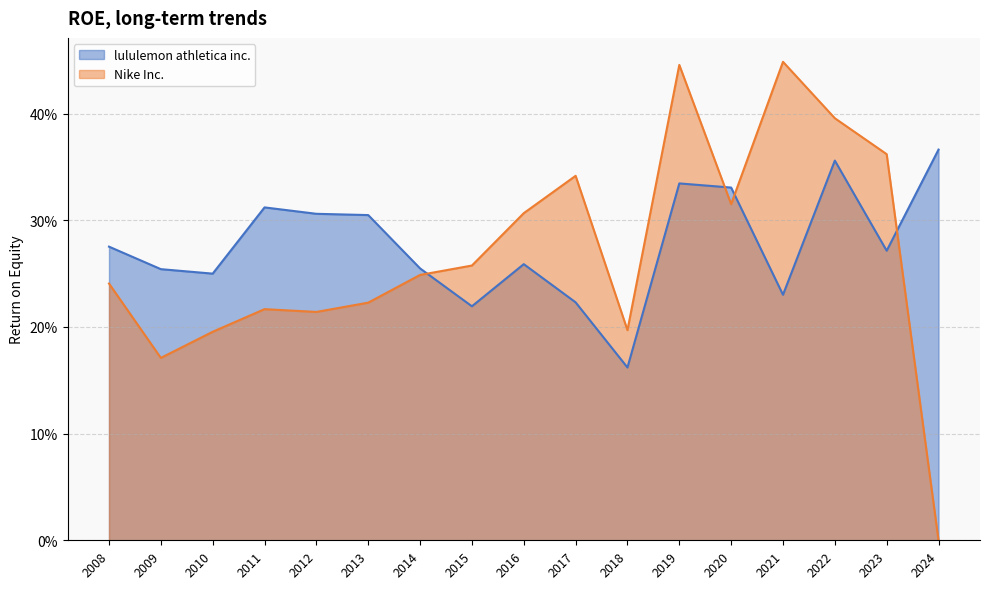

How many intersections are there between Nike Inc. and lululemon athletica inc.?

4